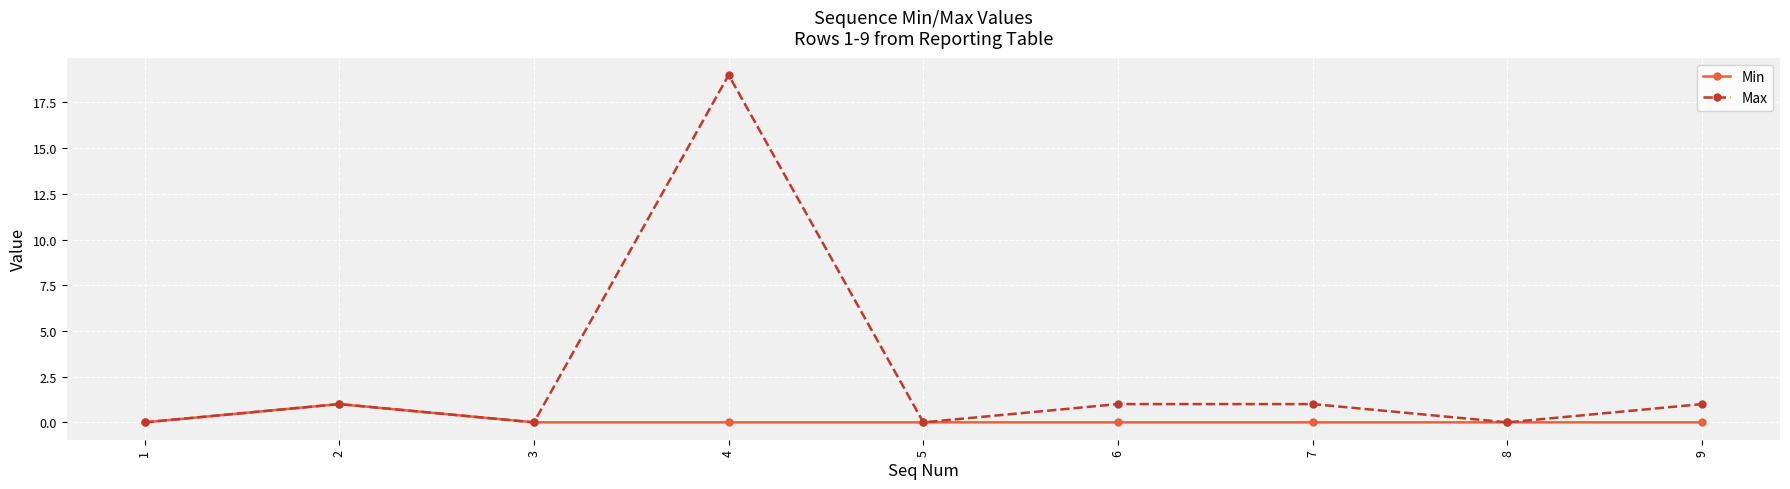

Which series has the largest range (max minus min)?

Max